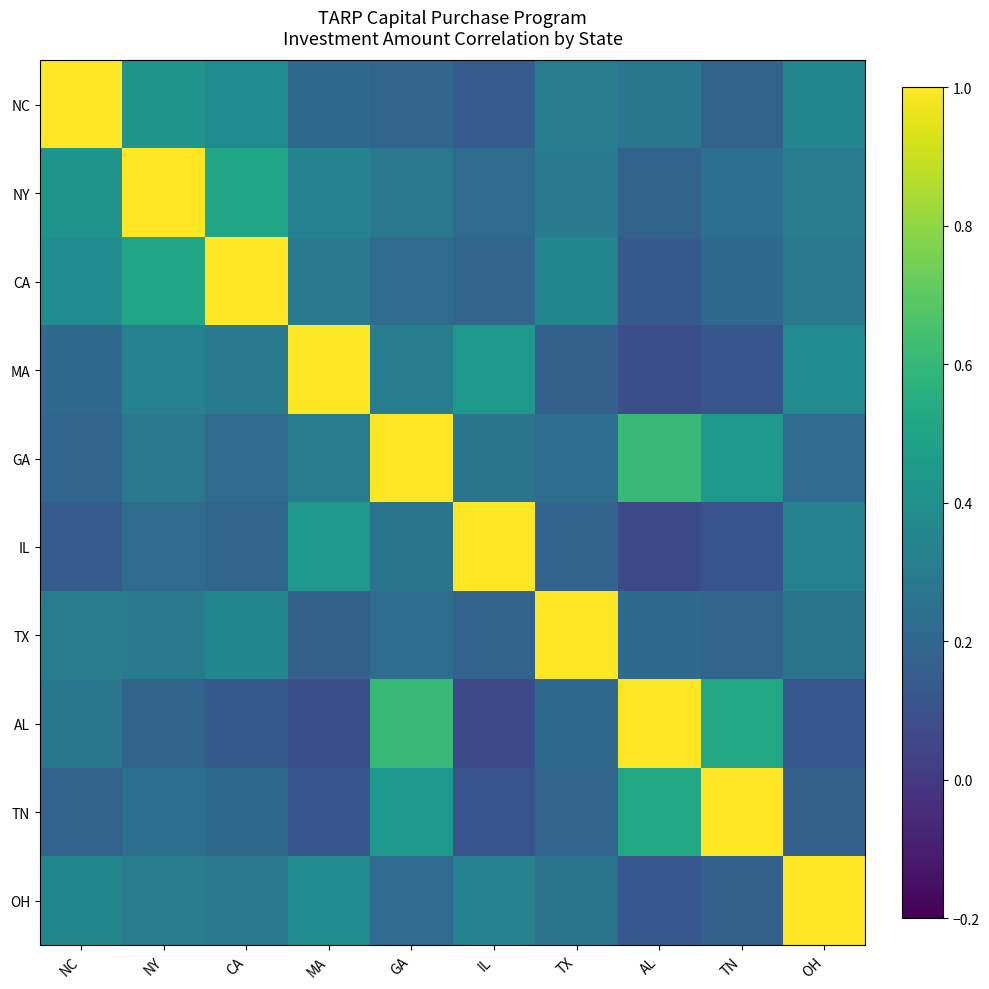

Which series has the widest spread of values?

IL